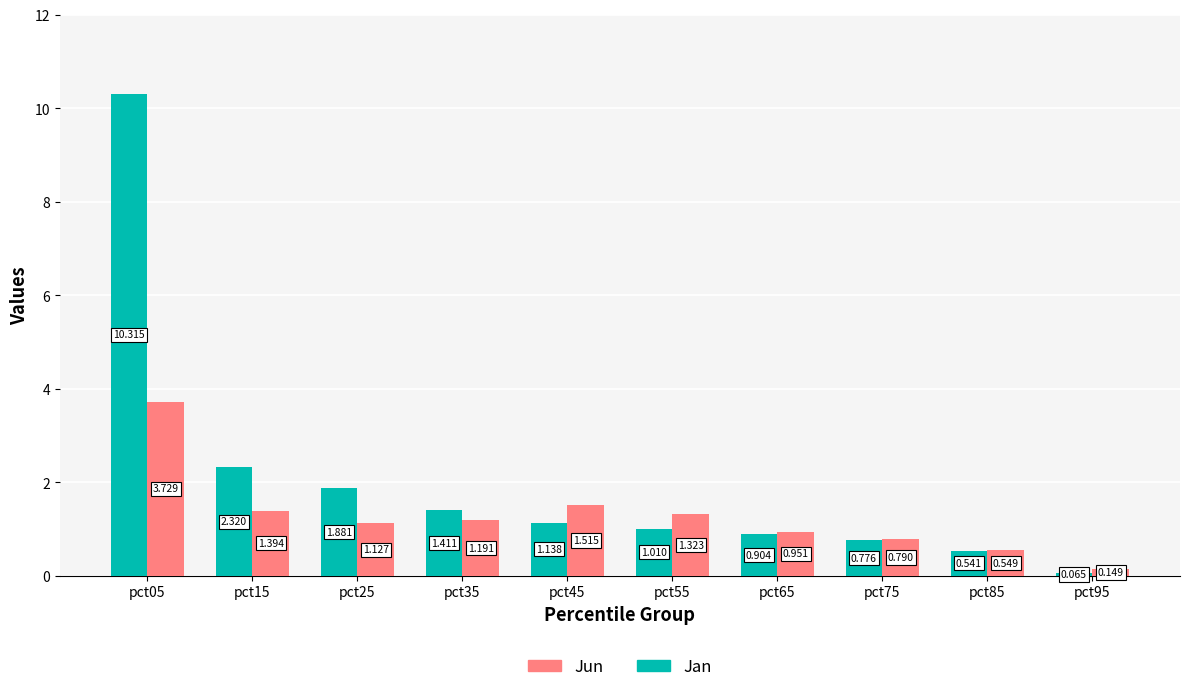

What is the difference between the maximum and second lowest values in the Jan series?

9.8